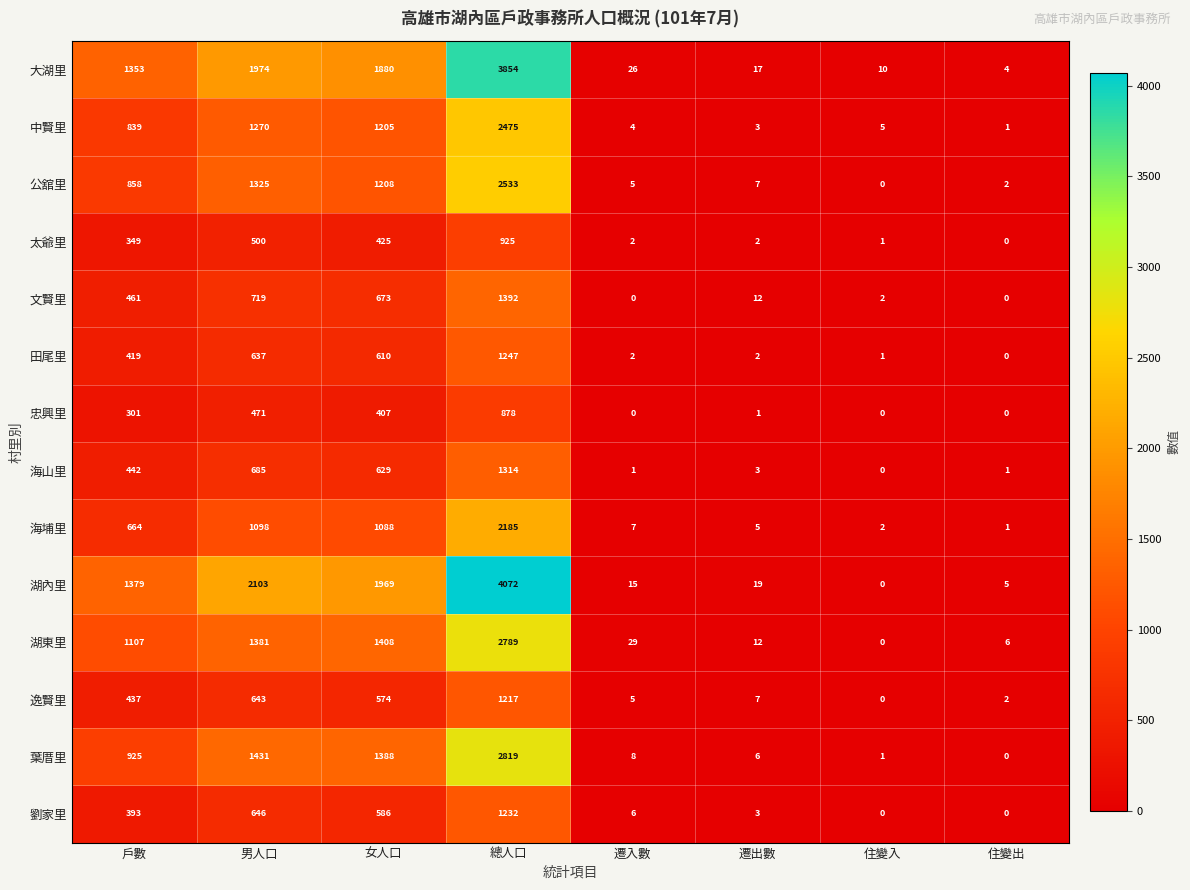

Which series has the widest spread of values?

湖內里